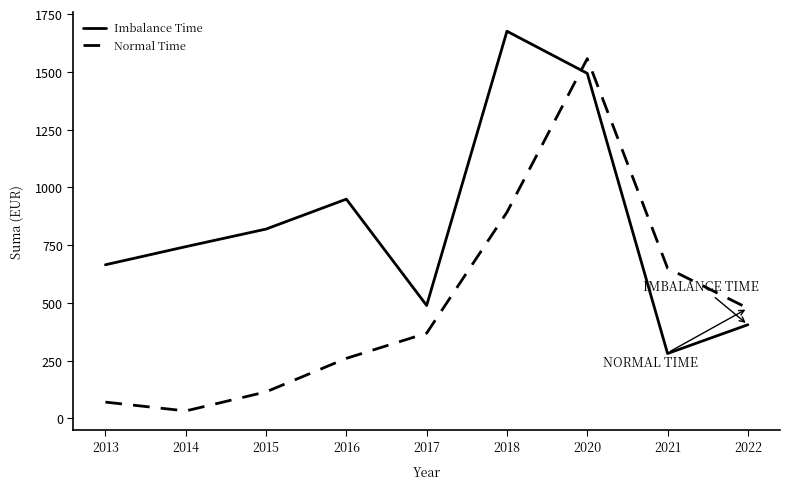

How many lines are shown in the chart?

2